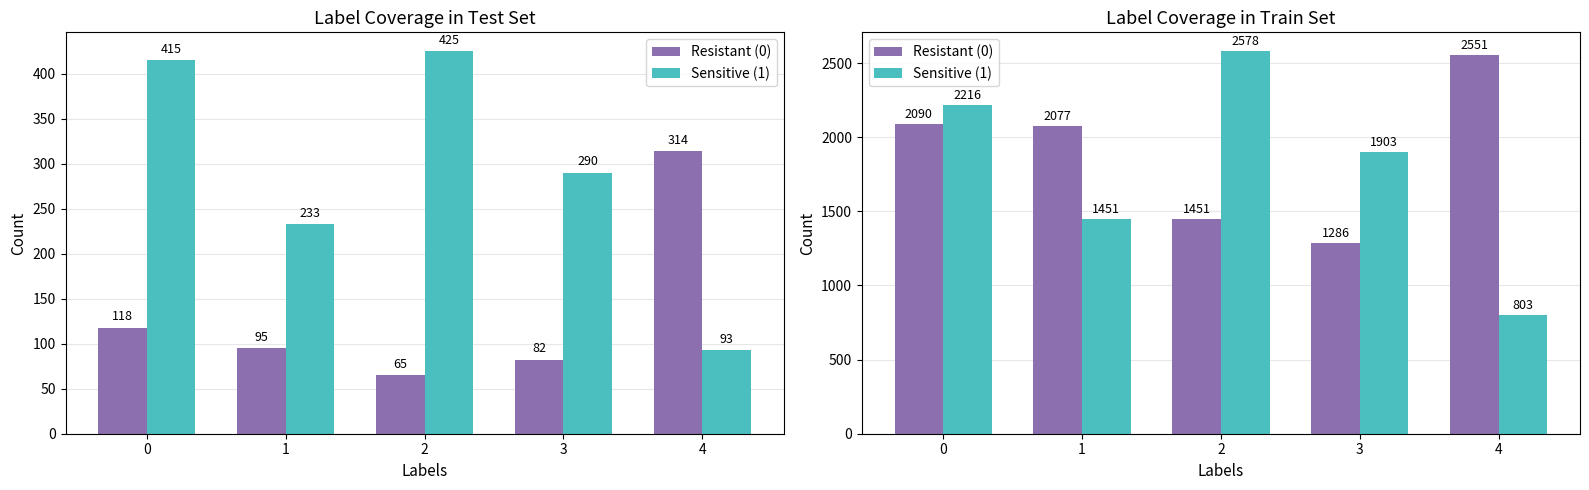

What is the maximum value shown in the chart?

2578